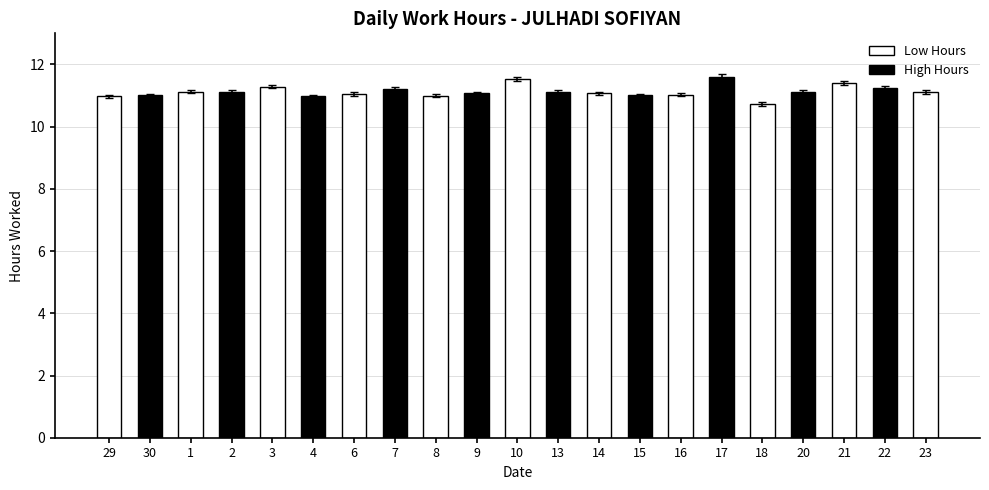

How many series are shown in this chart?

1